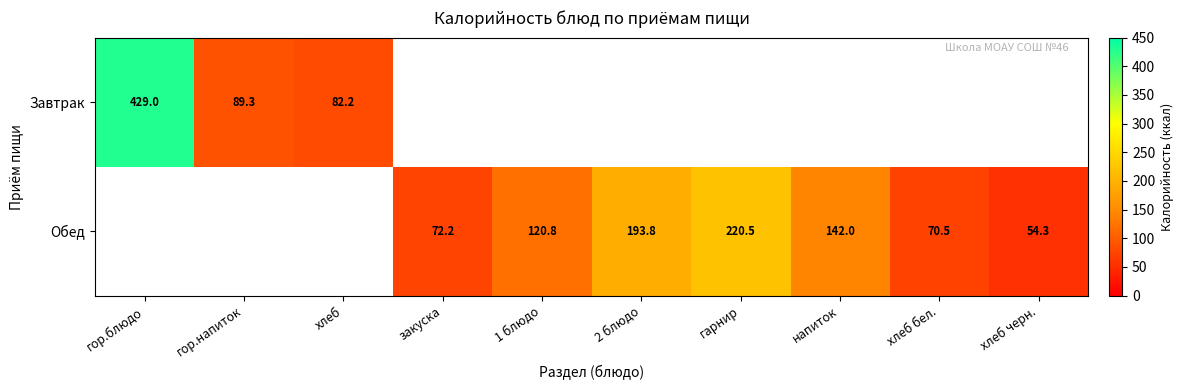

What is the smallest value displayed?

54.3